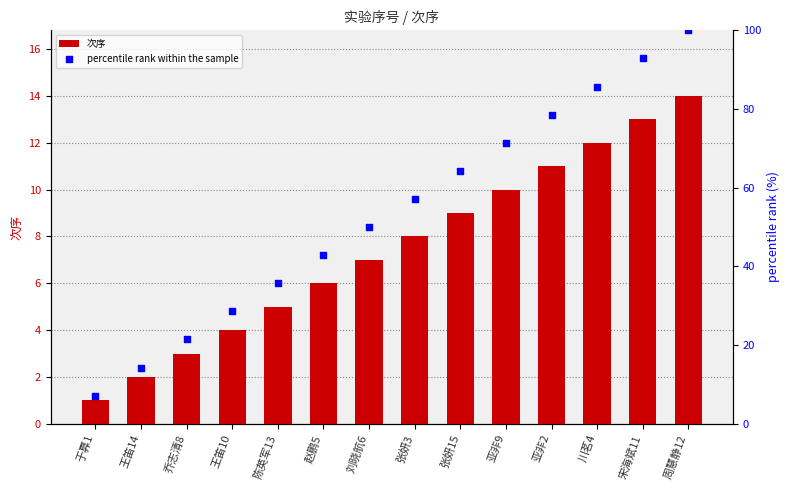

Which series contains the lowest Y value?

次序